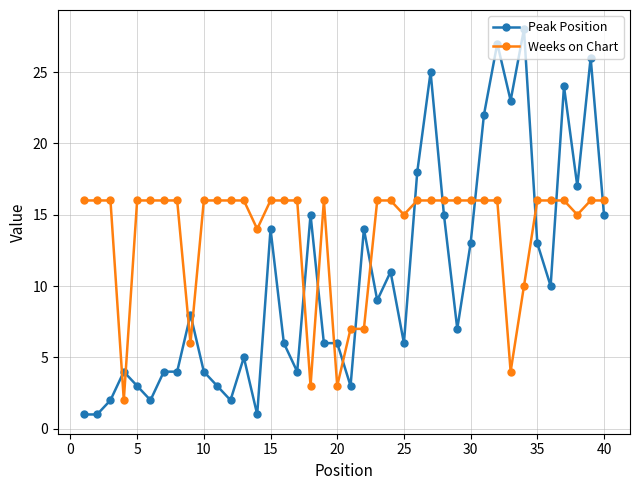

Reading right to left, what are all the values shown in this chart?

Peak Position: 15	26	17	24	10	13	28	23	27	22	13	7	15	25	18	6	11	9	14	3	6	6	15	4	6	14	1	5	2	3	4	8	4	4	2	3	4	2	1	1
Weeks on Chart: 16	16	15	16	16	16	10	4	16	16	16	16	16	16	16	15	16	16	7	7	3	16	3	16	16	16	14	16	16	16	16	6	16	16	16	16	2	16	16	16